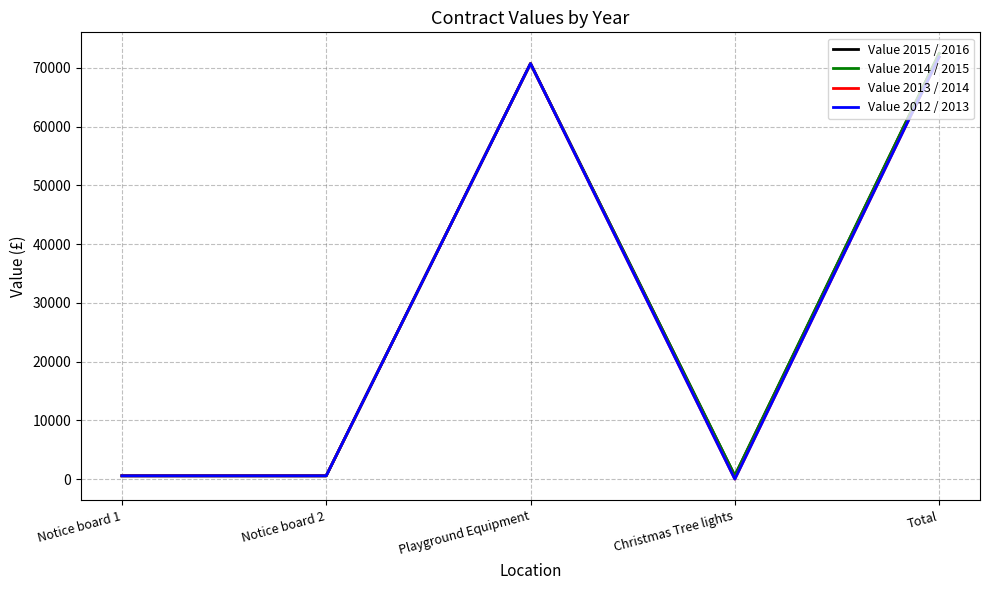

What is the sum of all Value 2012 / 2013 values?

143672.0